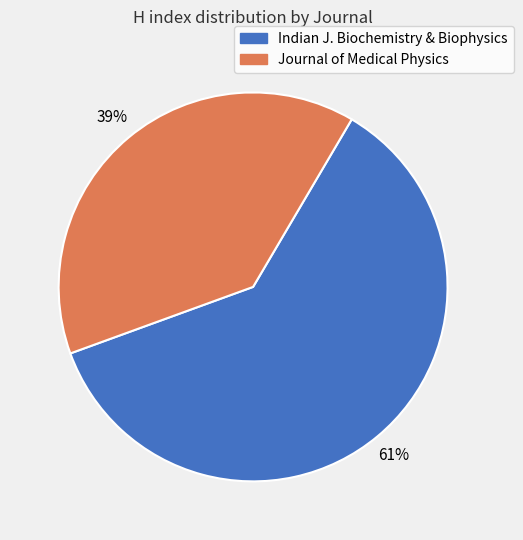

To the nearest percent, what portion does Indian J. Biochemistry & Biophysics represent?

61%